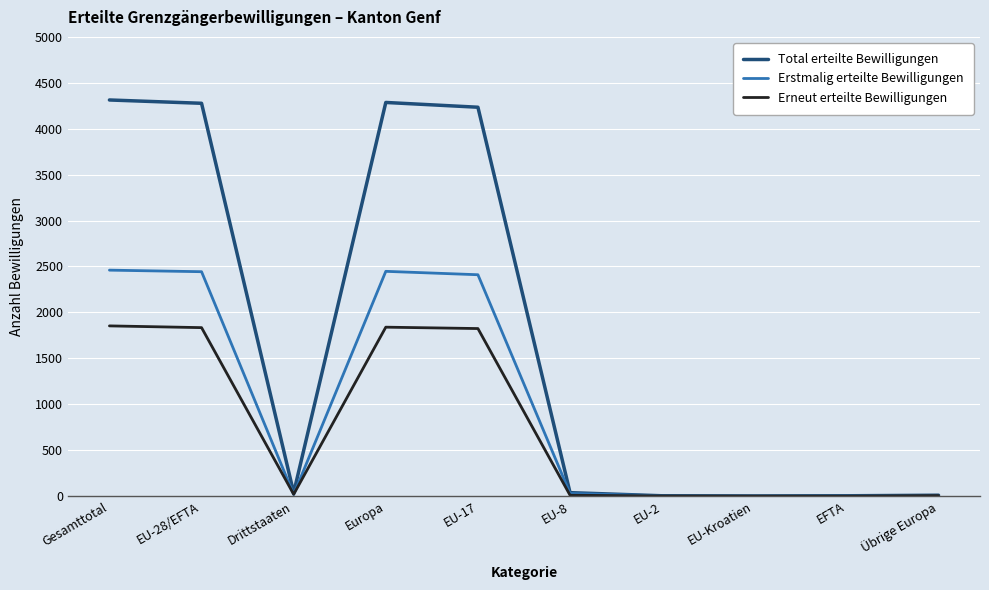

Between EU-28/EFTA and EU-8, which series saw the biggest shift?

Total erteilte Bewilligungen